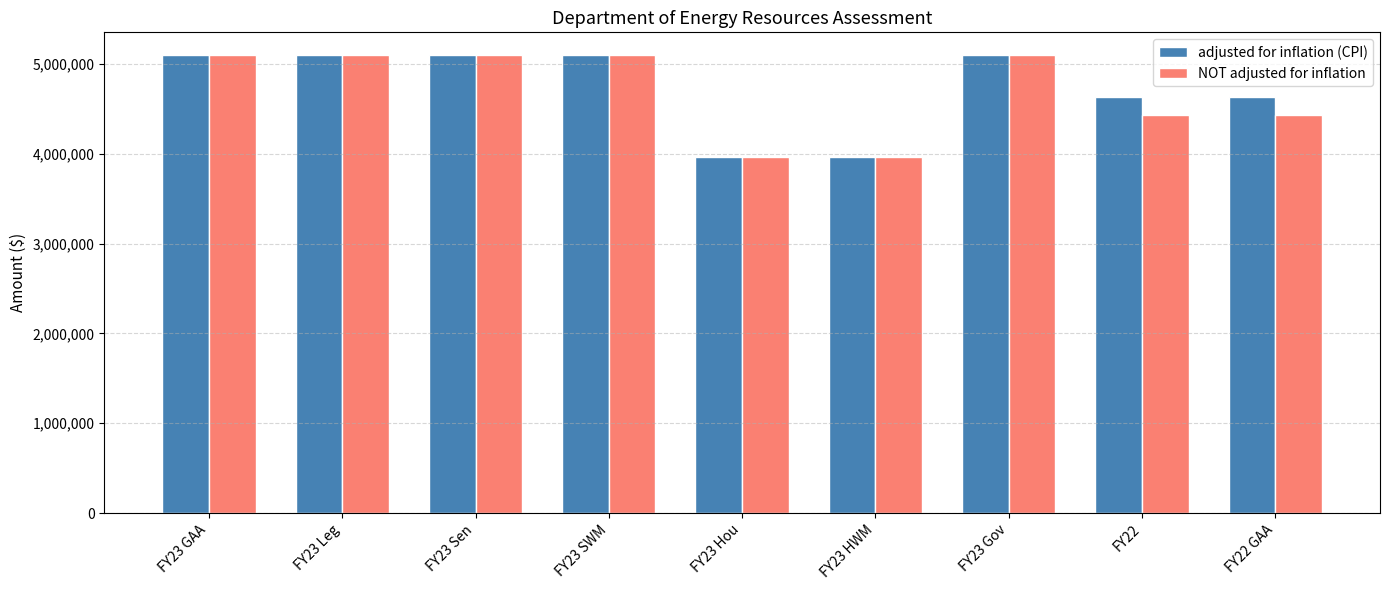

How many bars are there in each group?

2